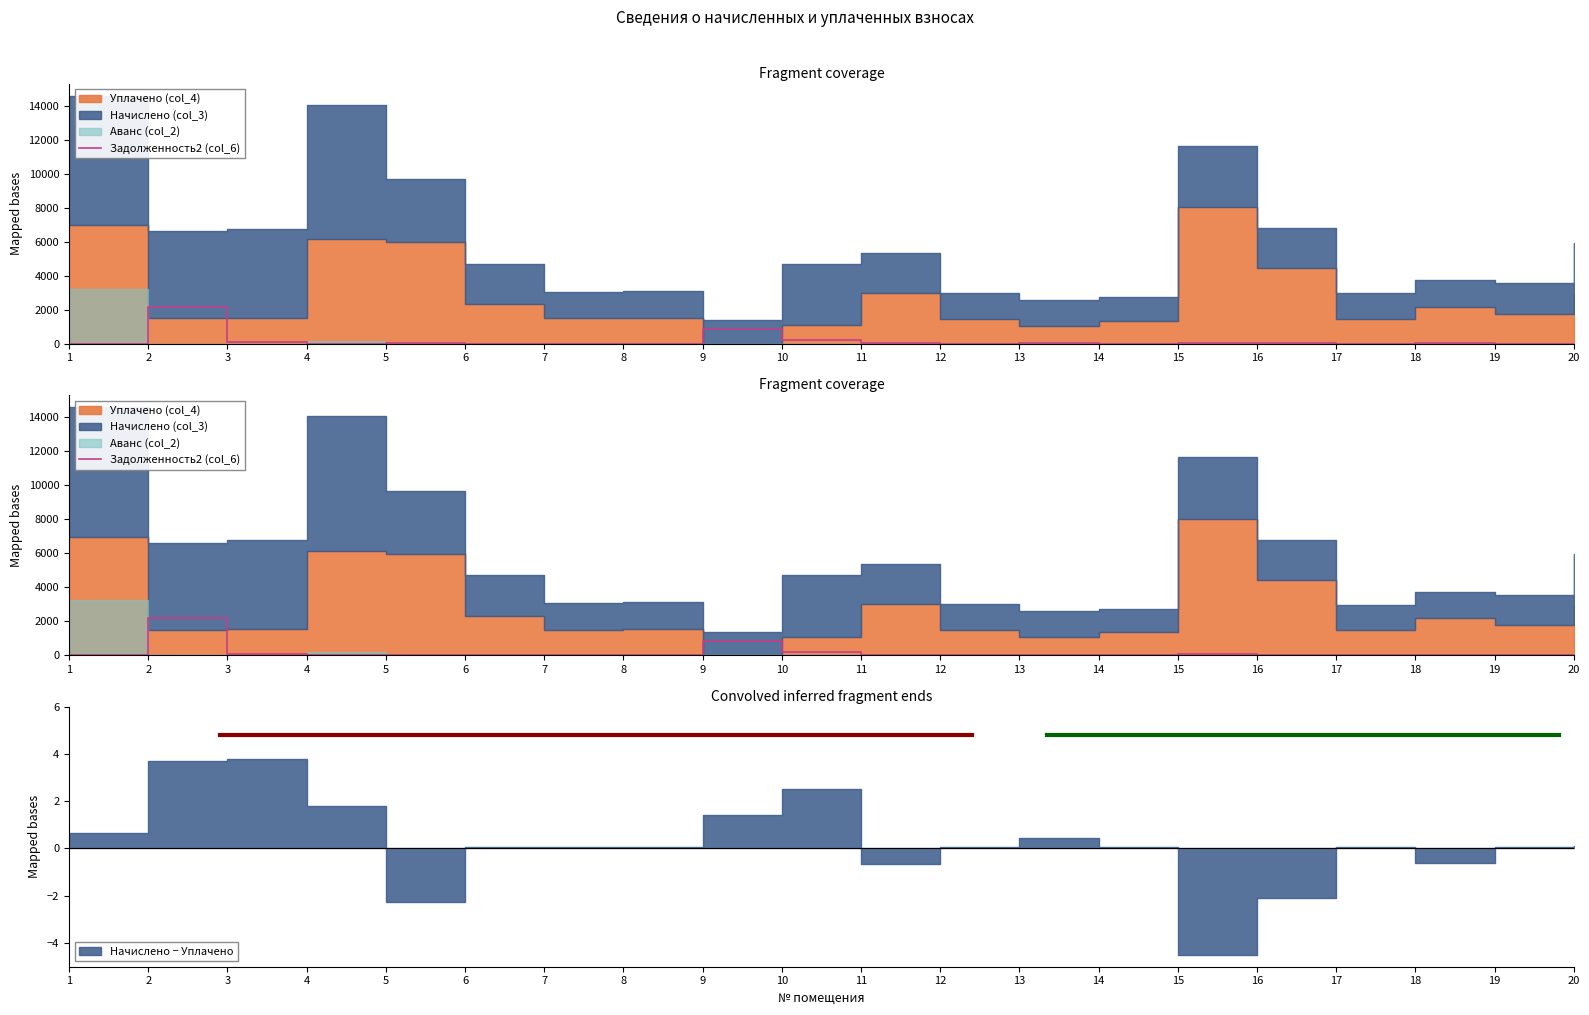

How many values are below 20?

10